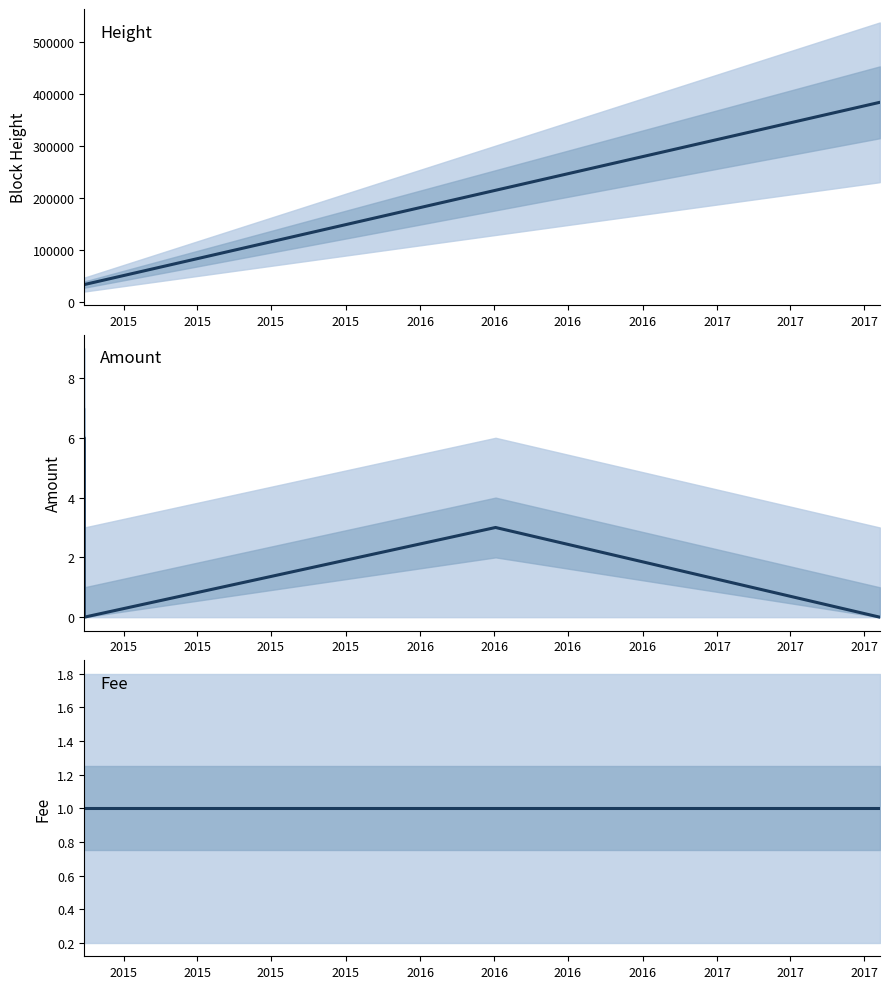

Which category has the lowest value across all series?

2015